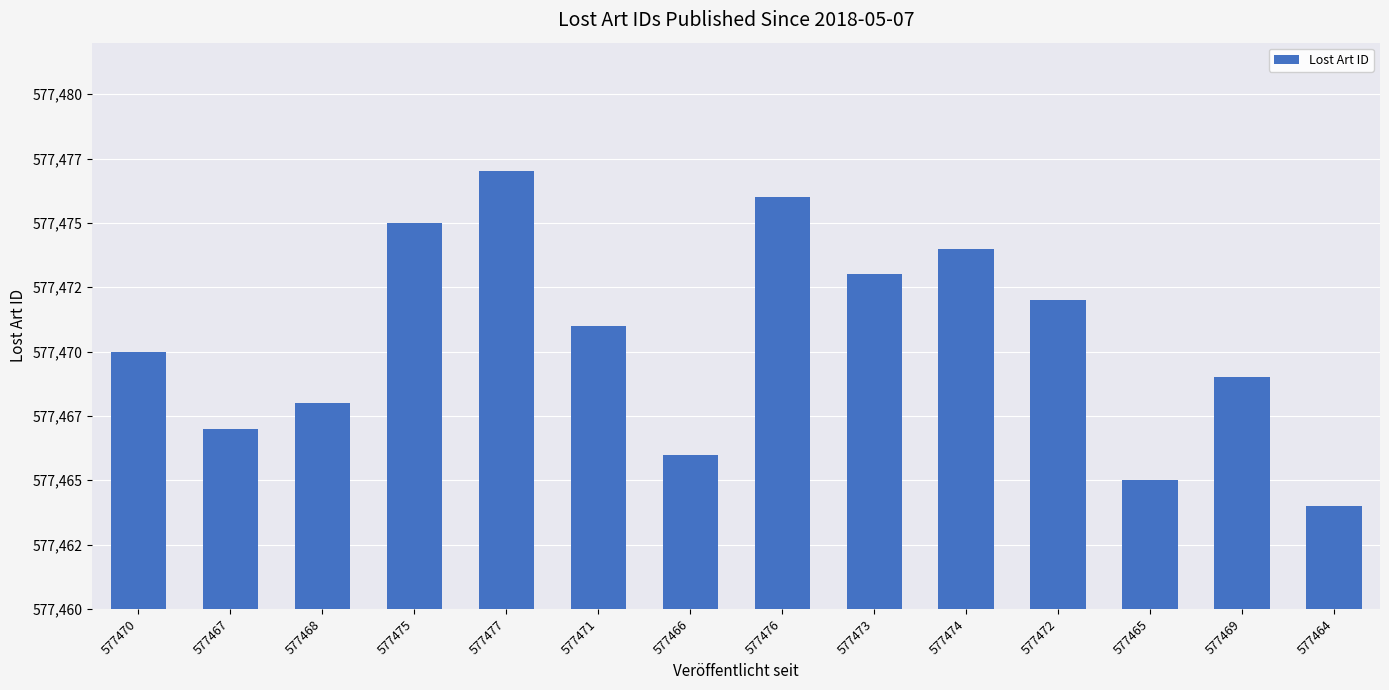

Does the chart contain any negative values?

No